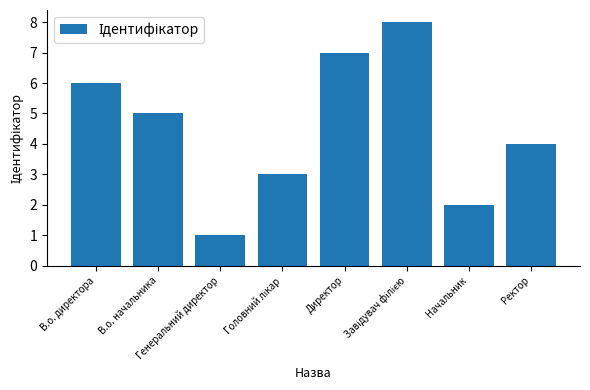

How many values are below 5?

4